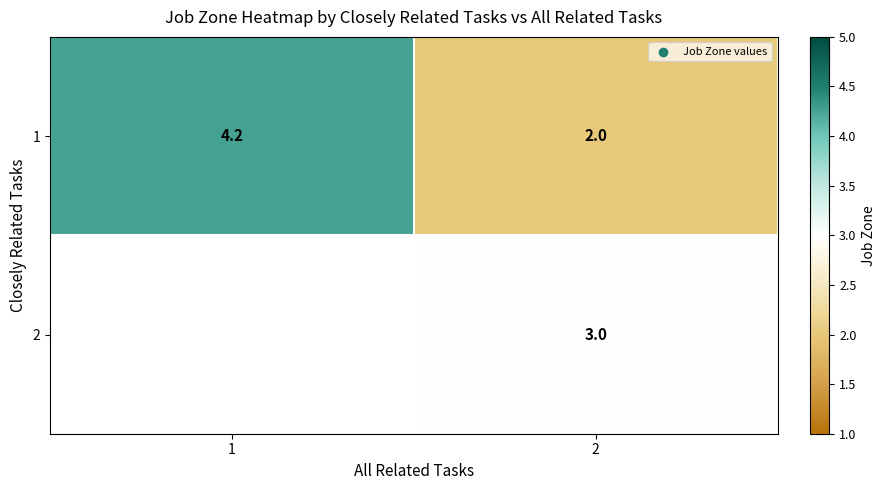

What is the difference between the maximum and minimum values in the 1 series?

2.2